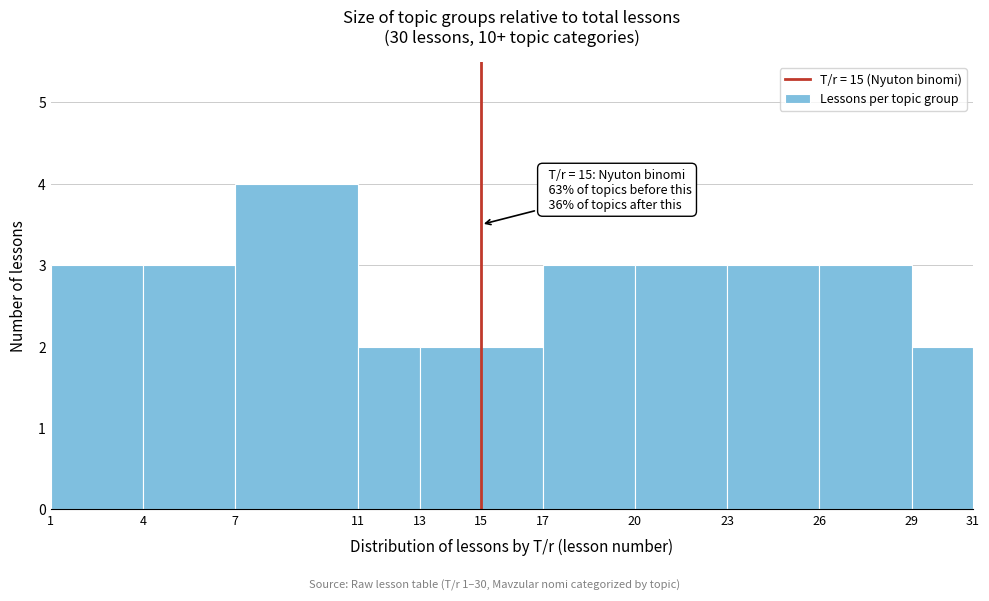

Which range on the x-axis has the tallest bar?

7 to 11